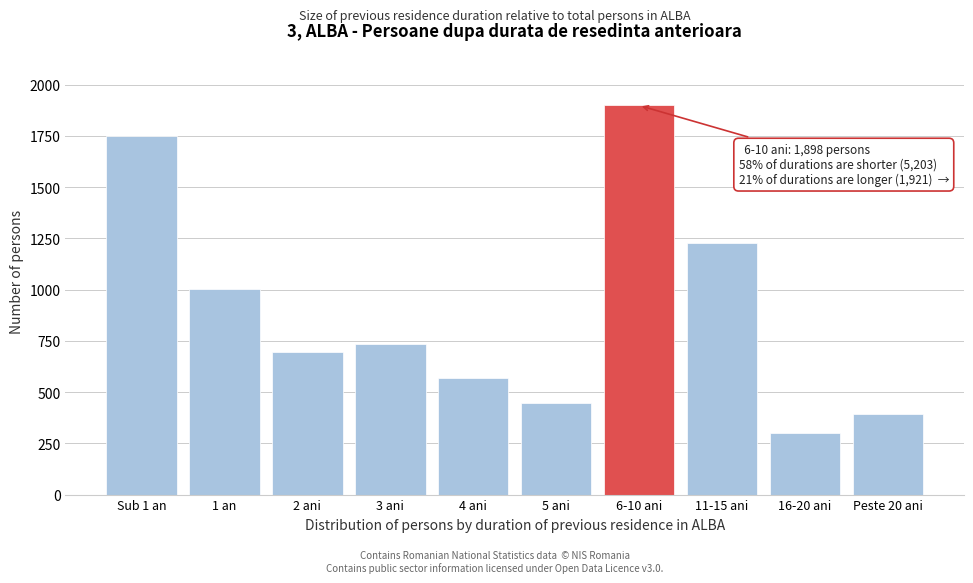

Reading right to left, what are all the values shown in this chart?

392	300	1229	1898	449	567	735	697	1004	1751